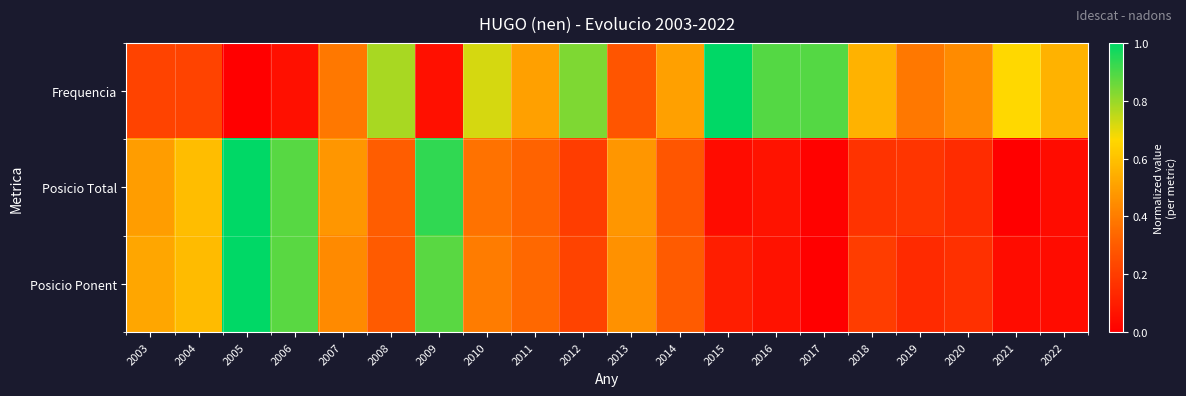

Reading left to right, transcribe all the data shown in this chart.

Frequencia: 2003=0.2	2004=0.2	2005=0.0	2006=0.1	2007=0.4	2008=0.8	2009=0.1	2010=0.7	2011=0.5	2012=0.8	2013=0.3	2014=0.5	2015=1.0	2016=0.9	2017=0.9	2018=0.6	2019=0.4	2020=0.4	2021=0.7	2022=0.6
Posicio Total: 2003=0.5	2004=0.6	2005=1.0	2006=0.9	2007=0.5	2008=0.3	2009=0.9	2010=0.4	2011=0.3	2012=0.2	2013=0.5	2014=0.3	2015=0.0	2016=0.1	2017=0.0	2018=0.2	2019=0.2	2020=0.1	2021=0.0	2022=0.0
Posicio Ponent: 2003=0.5	2004=0.6	2005=1.0	2006=0.9	2007=0.4	2008=0.3	2009=0.9	2010=0.4	2011=0.3	2012=0.2	2013=0.5	2014=0.3	2015=0.1	2016=0.1	2017=0.0	2018=0.2	2019=0.1	2020=0.2	2021=0.0	2022=0.0